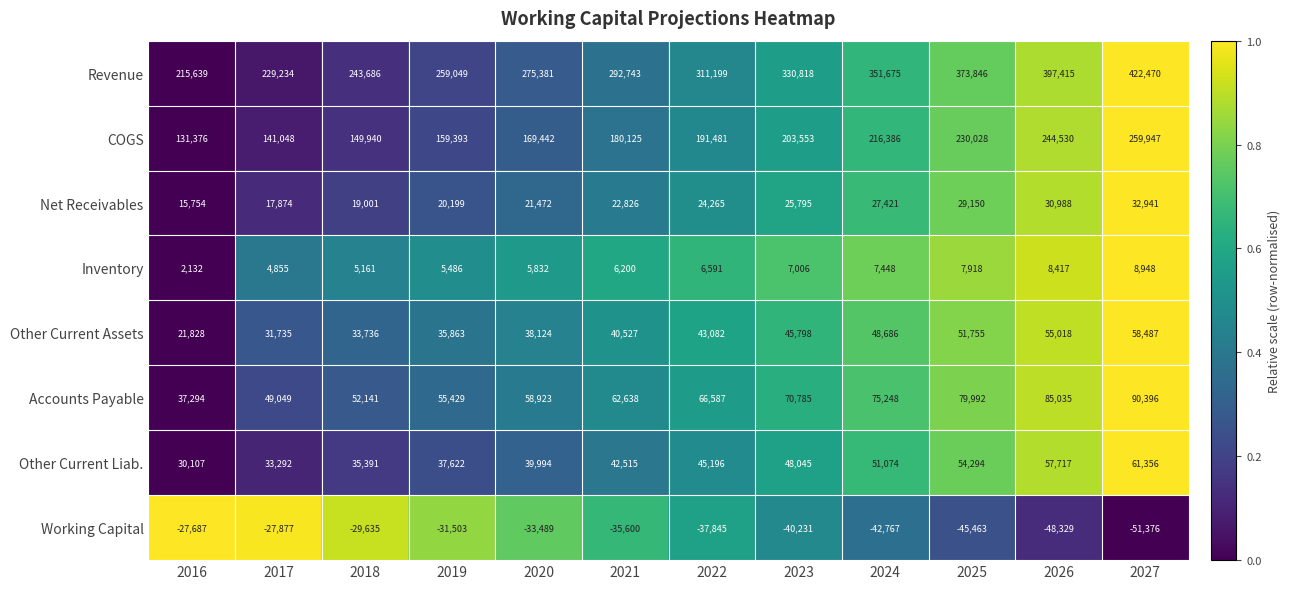

What is the minimum value shown in the chart?

-51376